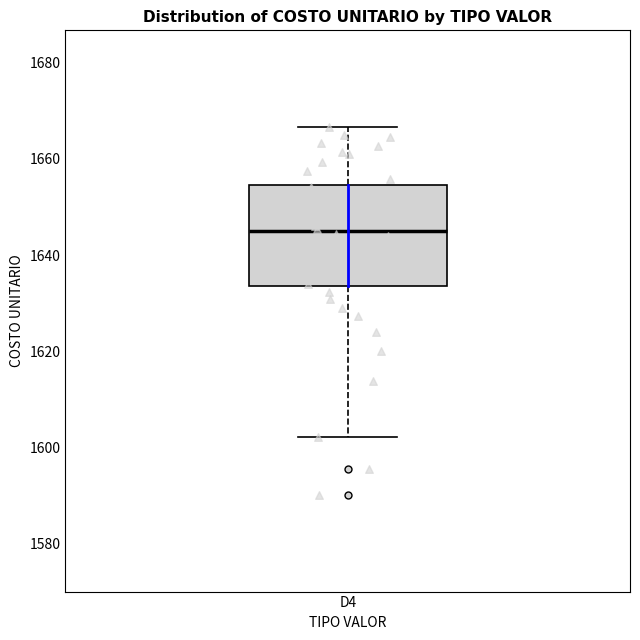

Where is the lower edge of the box for D4 on the y-axis? The values are not printed on the chart, so give them approximately, as read against the axis.

1634